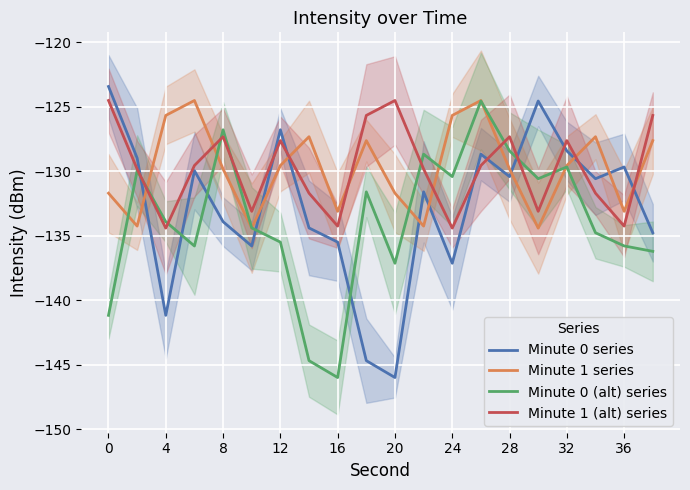

True or false: Minute 0 series and Minute 1 (alt) series intersect in this chart.

True